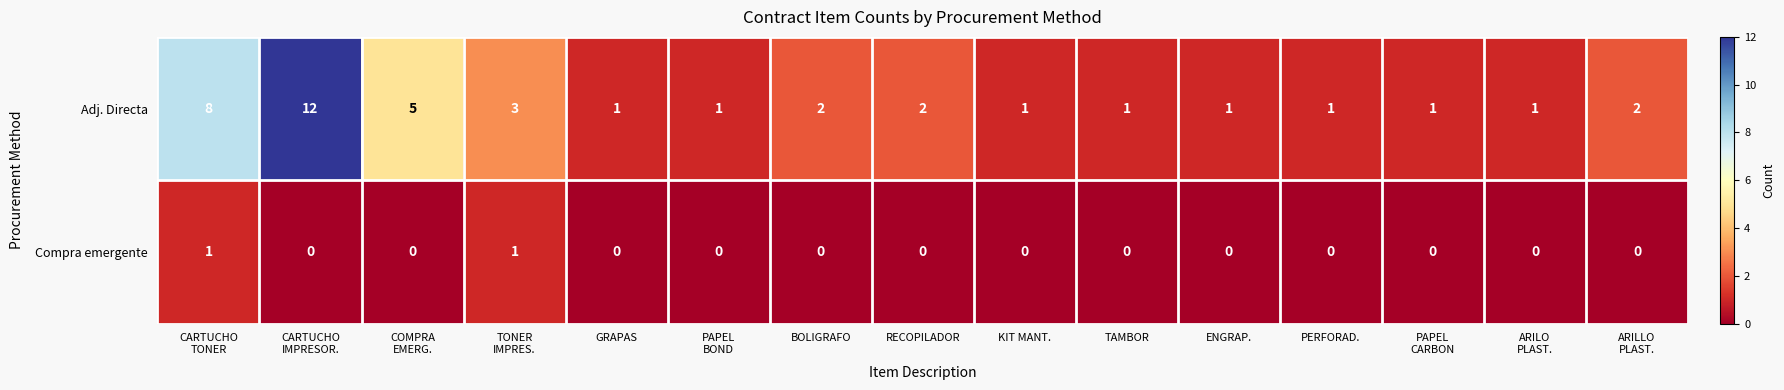

Which series has the largest range (max minus min)?

Adj. Directa